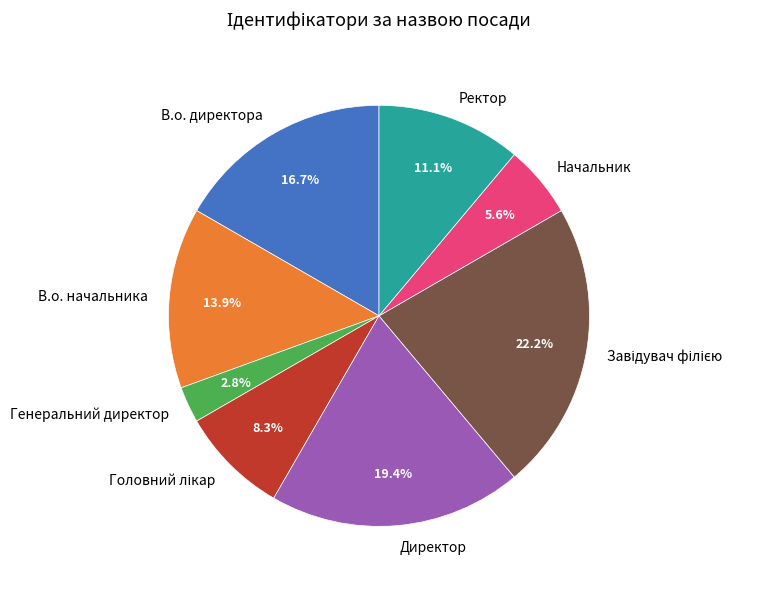

Between Начальник and Директор, which is larger?

Директор